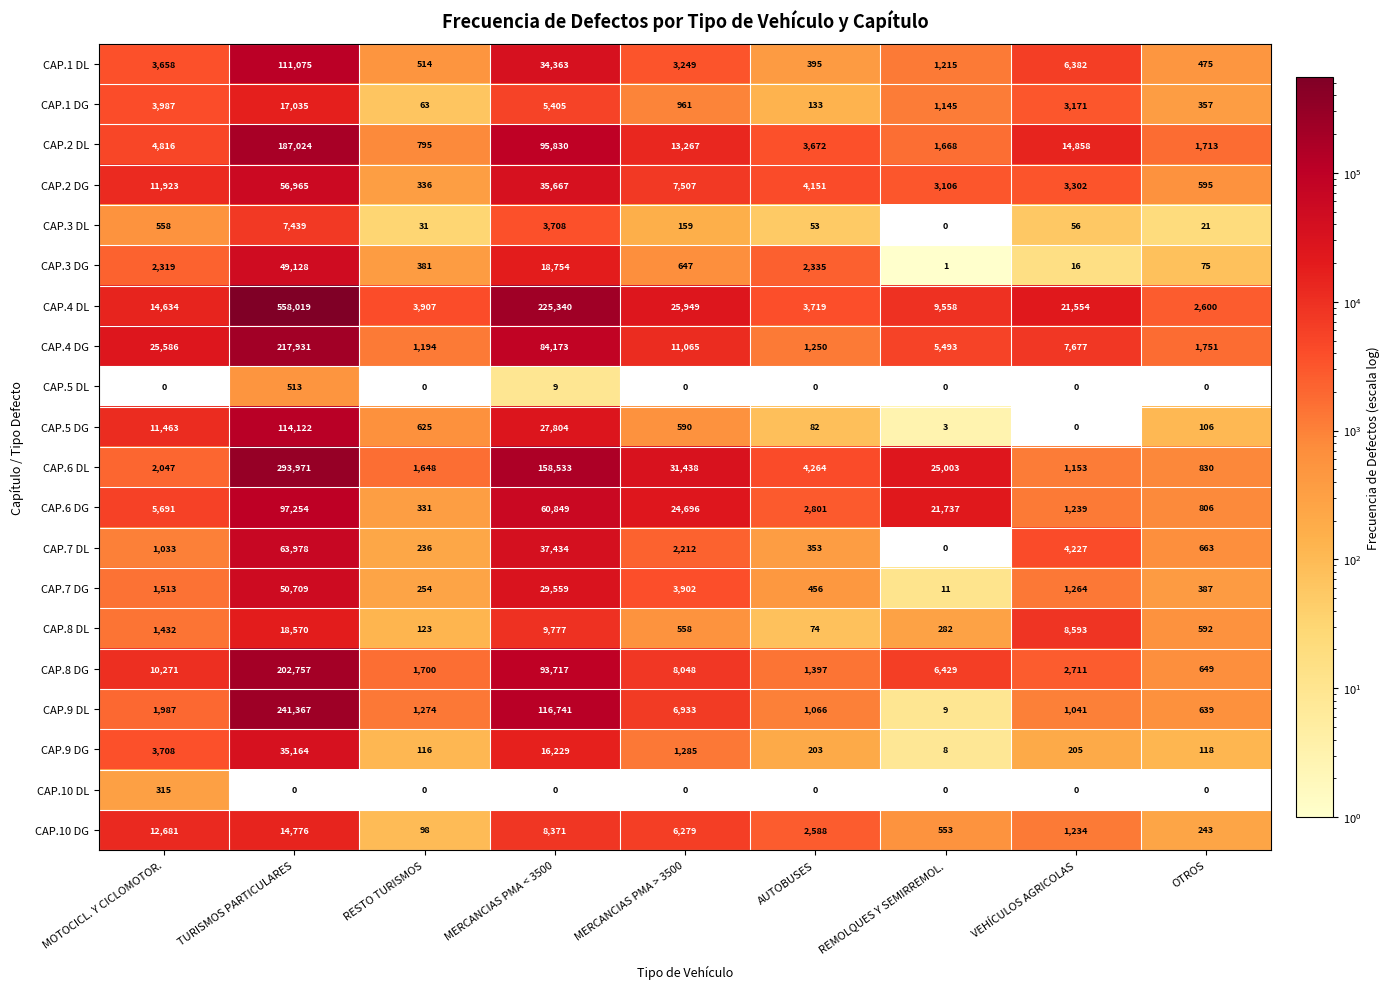

Read the CAP.3 DG value at TURISMOS PARTICULARES.

49128